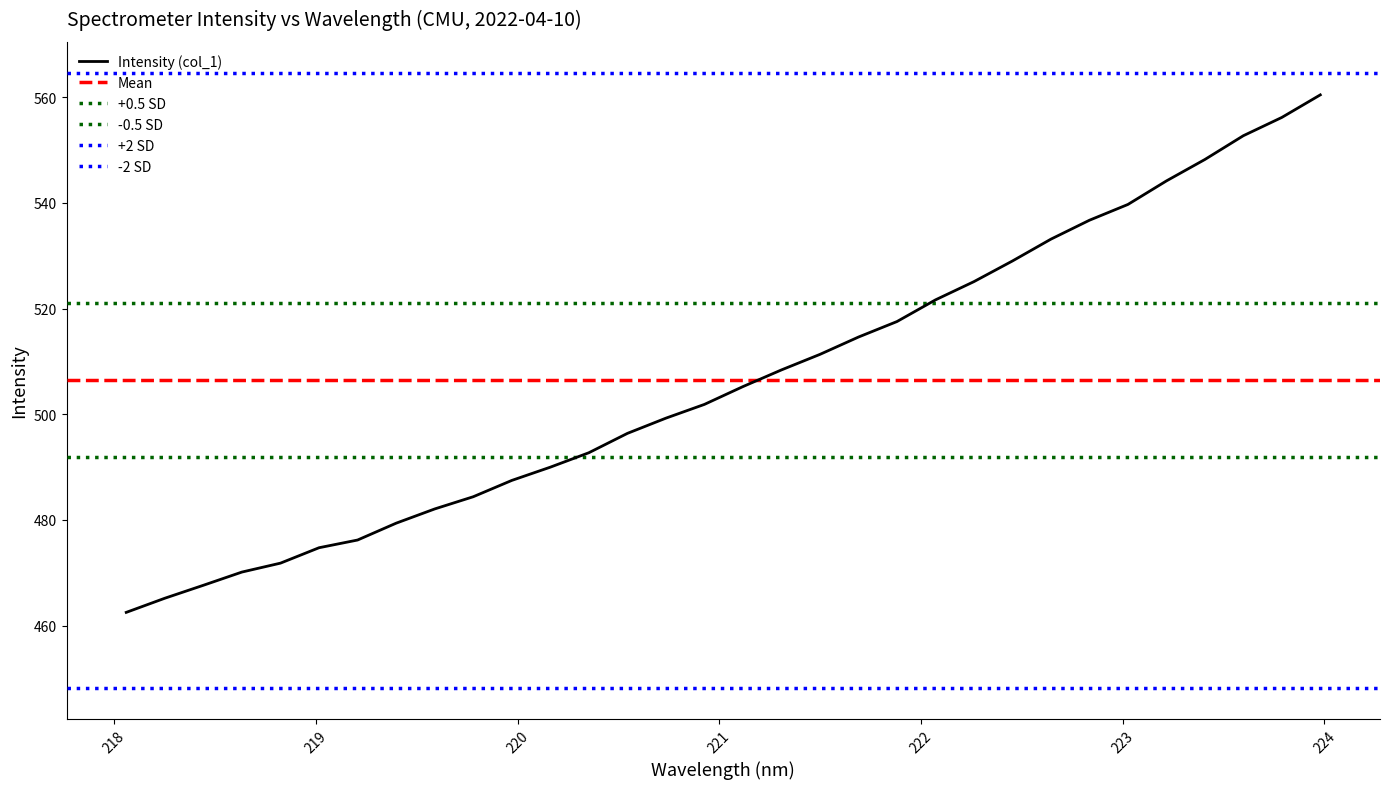

True or false: the data shows 214.1 at 221.8812.

False